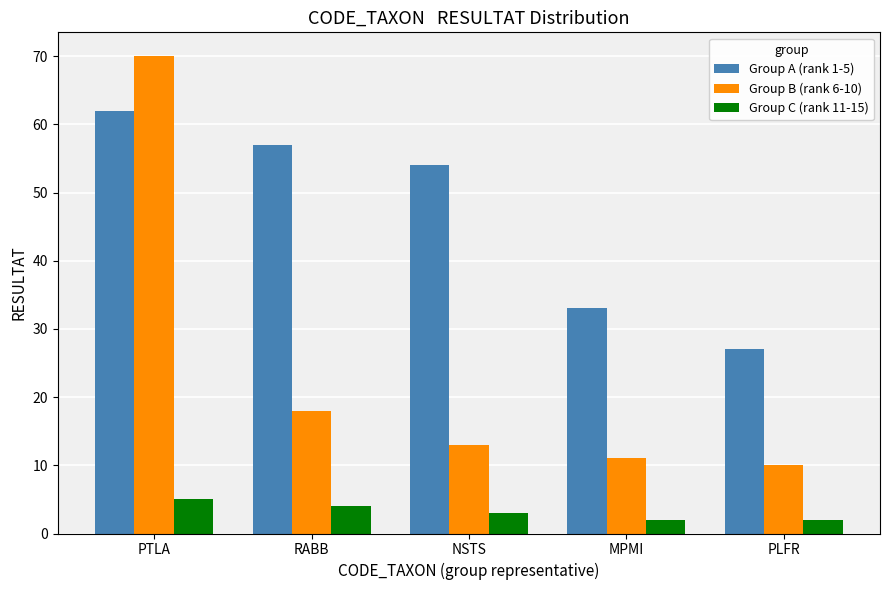

Which label corresponds to the largest value in the chart?

PTLA